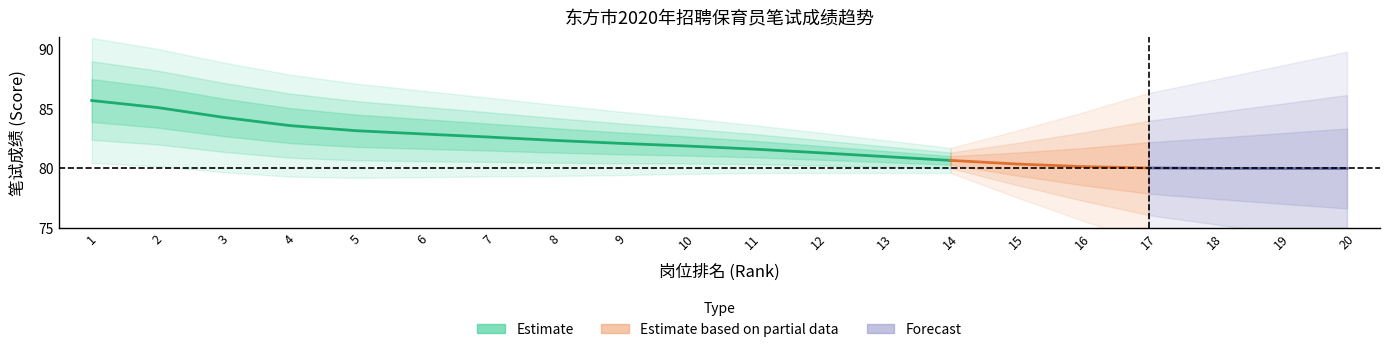

True or false: 岗位排名 and 笔试成绩 intersect in this chart.

False